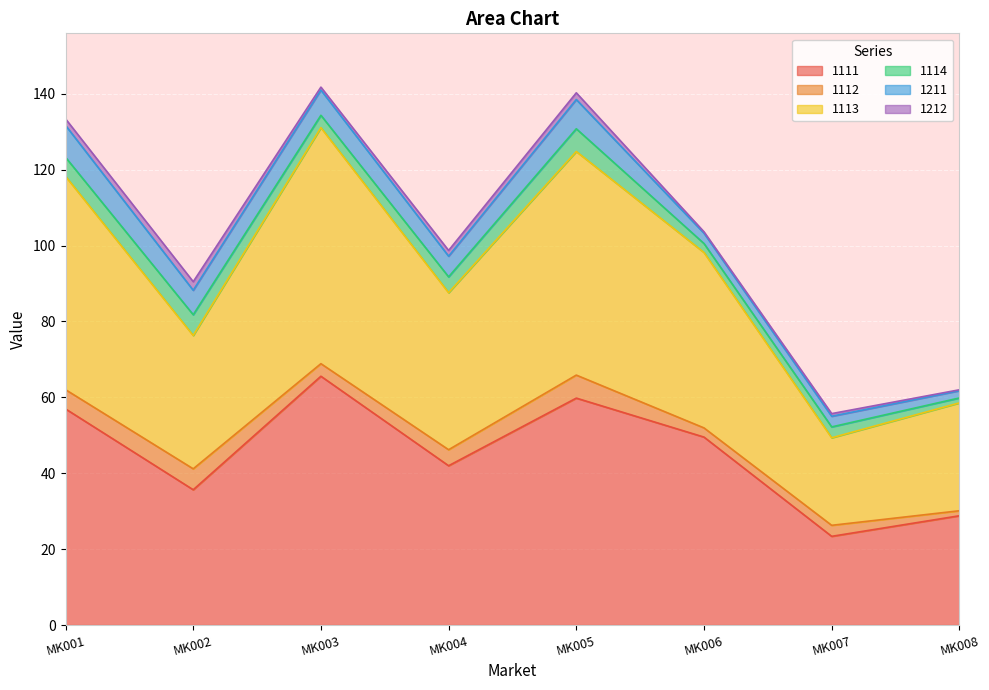

What is the average value of the 1114 series?

3.8